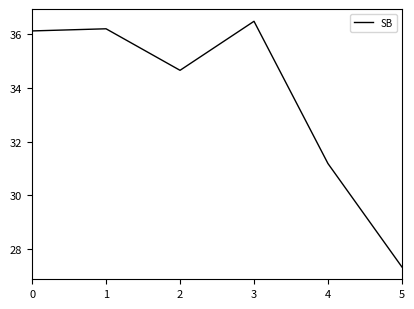

What is the minimum value shown in the chart?

27.3